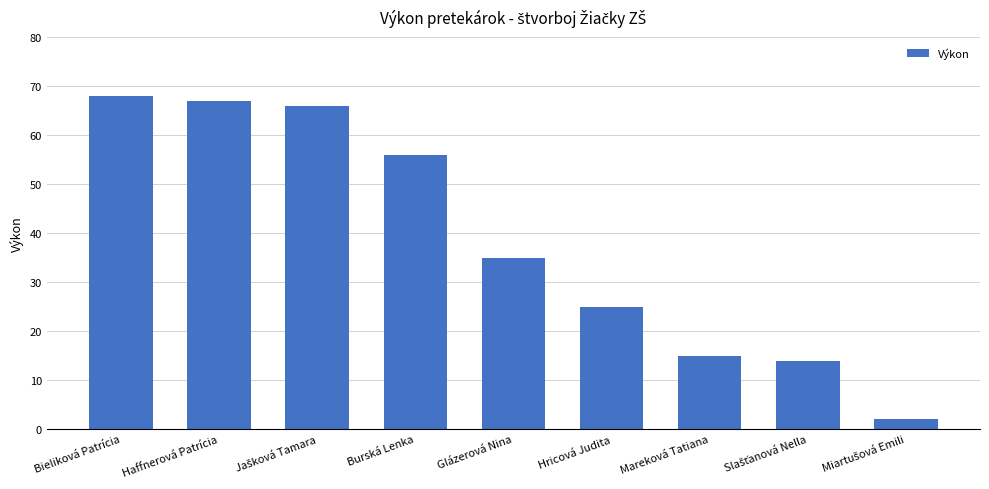

Where does the data first go above 35?

Bieliková Patrícia